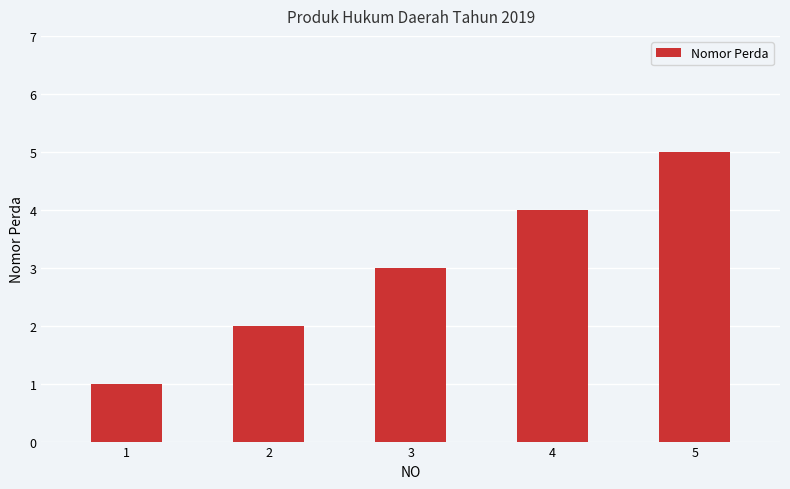

Are the bars grouped side by side (vs. stacked)?

No